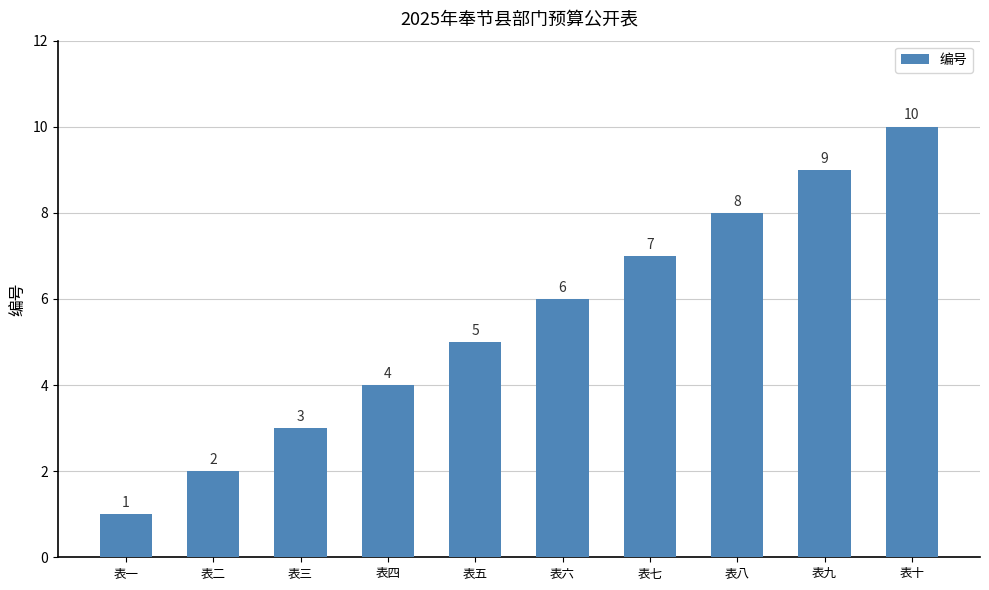

Which category has the lowest value across all series?

表一